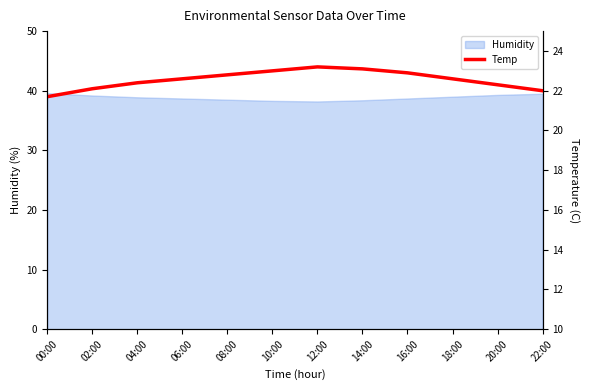

Approximately how many times larger is the value at 08:00 compared to 12:00?

1.0